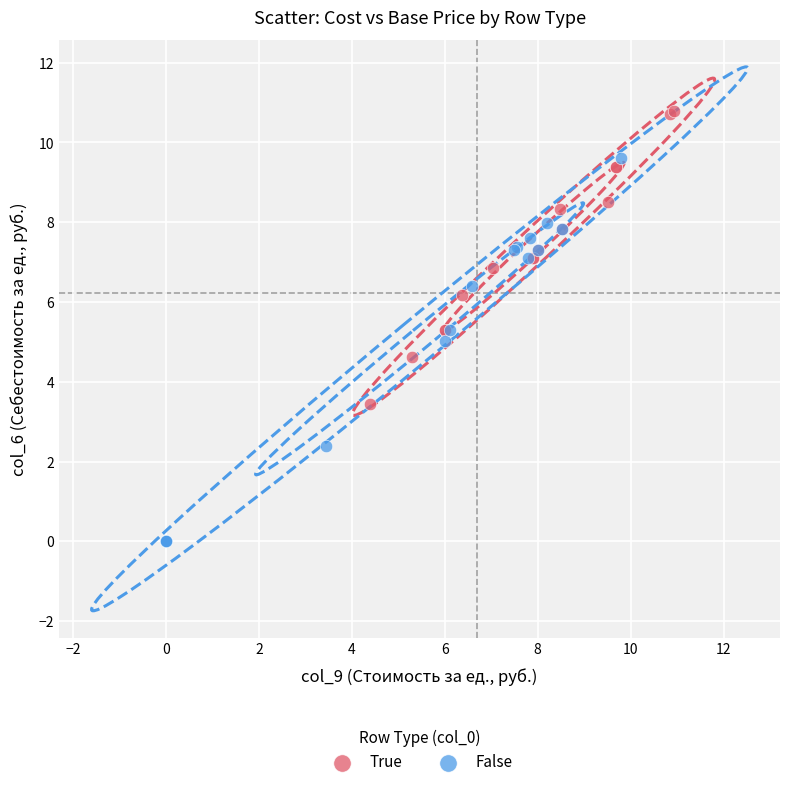

What are all the series names shown in the legend?

True, False